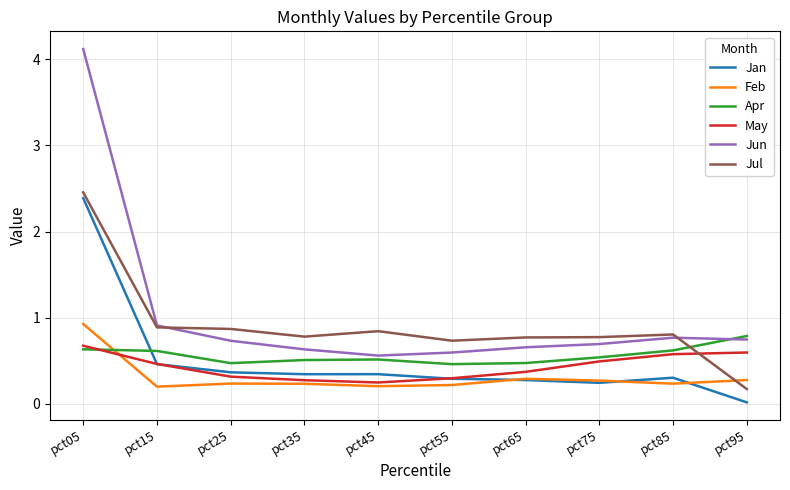

At which label is Jan closest to 1?

pct15